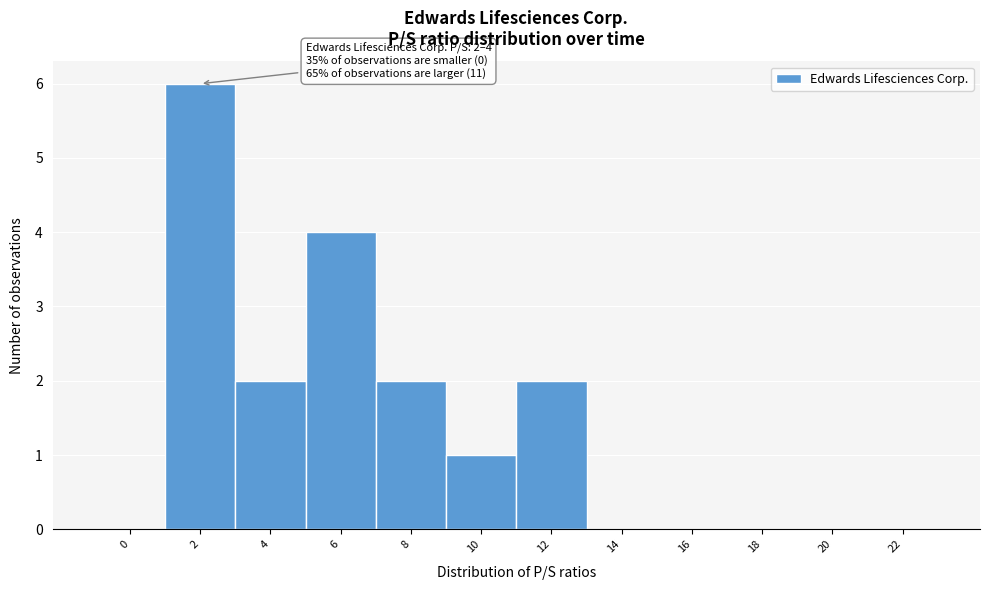

Reading right to left, list all the values displayed in this chart.

22=0	20=0	18=0	16=0	14=0	12=2	10=1	8=2	6=4	4=2	2=6	0=0